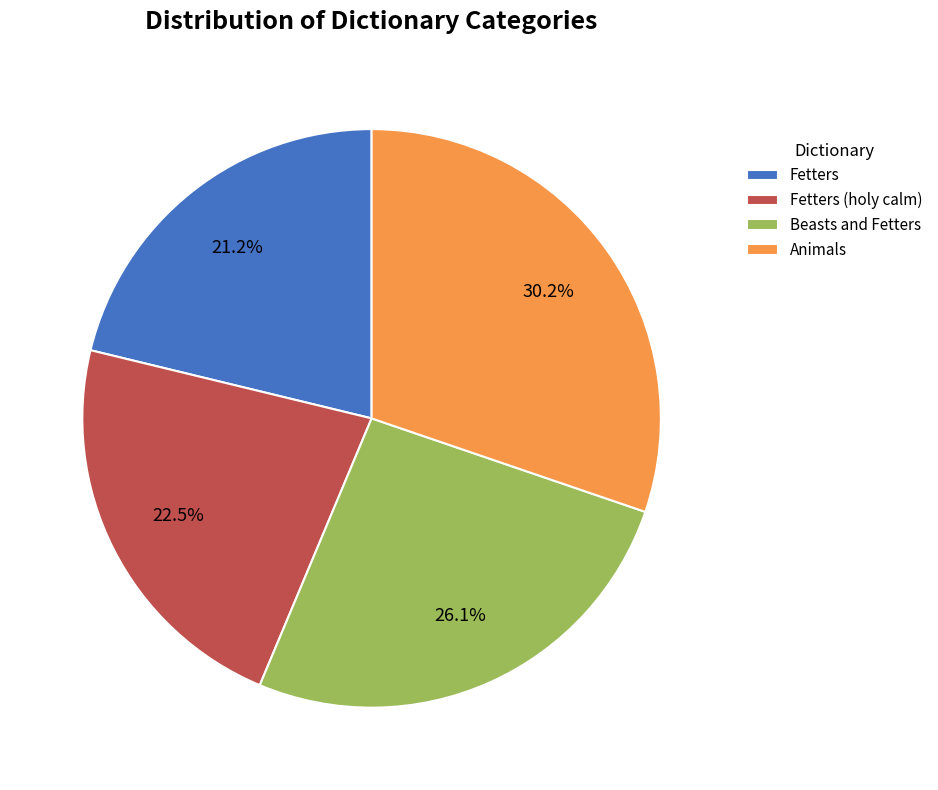

To the nearest percent, what percentage of the pie is Fetters?

21%